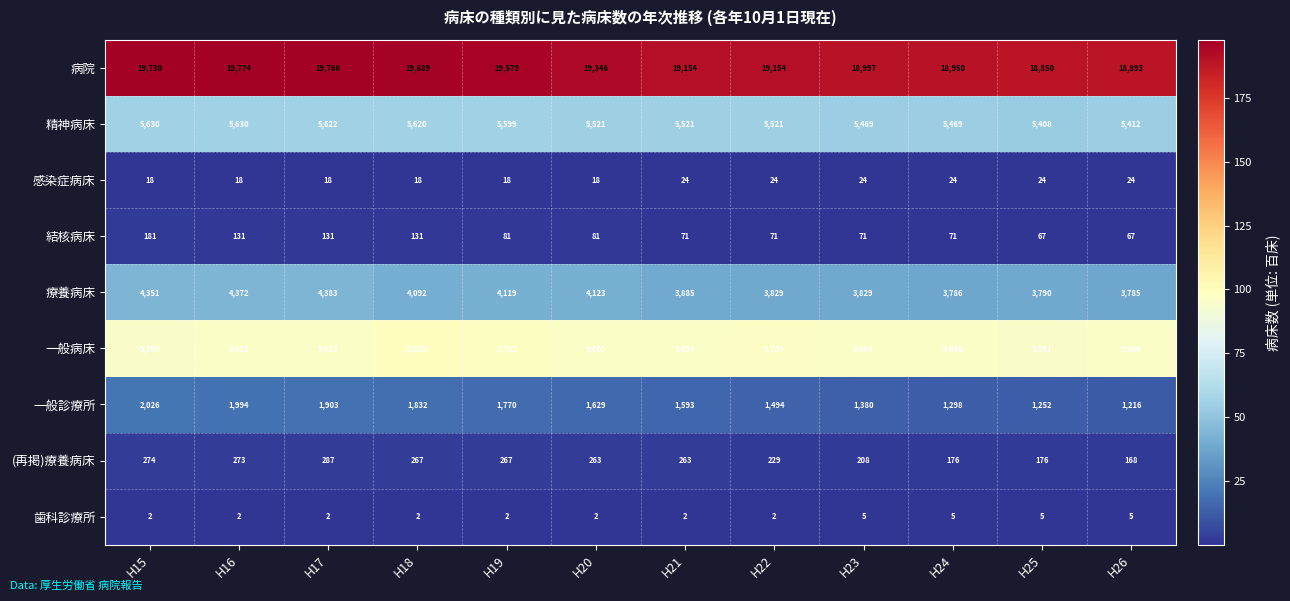

What is the highest value of the 療養病床 series?

4383